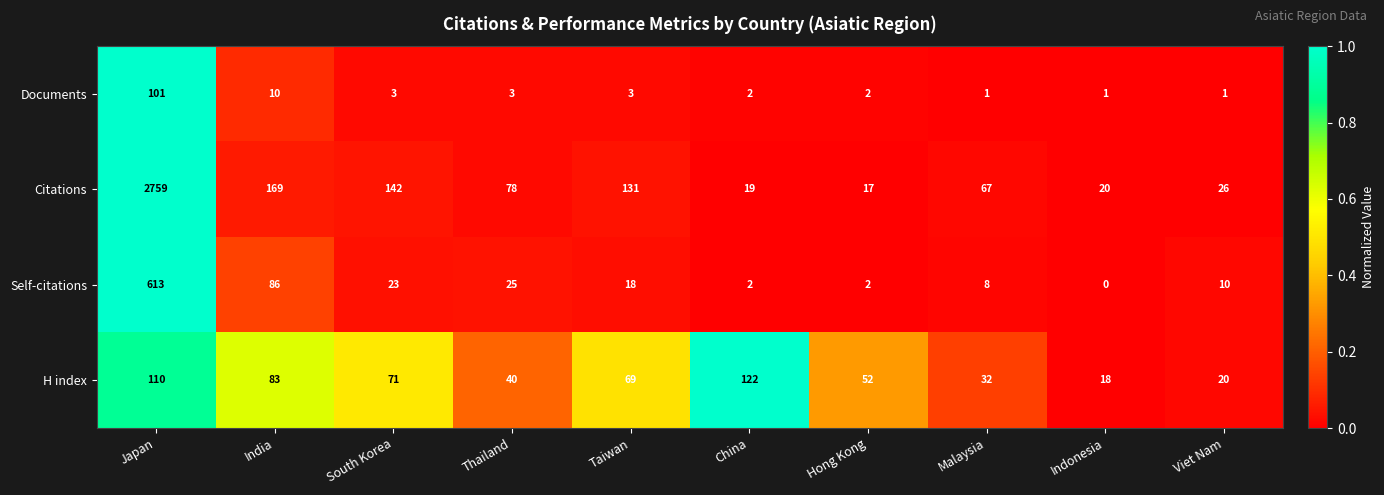

The value of Documents at China is 1. True or false?

False